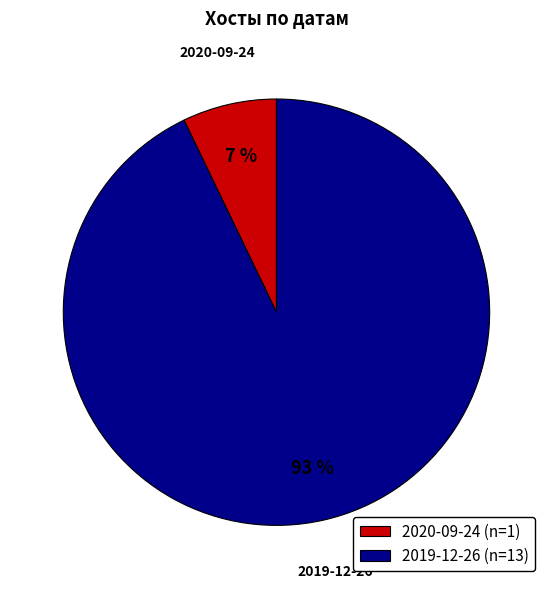

Combined, do 2020-09-24 (n=1) and 2019-12-26 (n=13) account for over 50%?

Yes